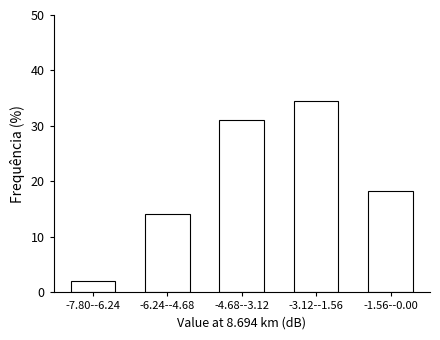

Reading left to right, transcribe all the data shown in this chart.

-7.80--6.24=2.1	-6.24--4.68=14.1	-4.68--3.12=31.0	-3.12--1.56=34.5	-1.56--0.00=18.3